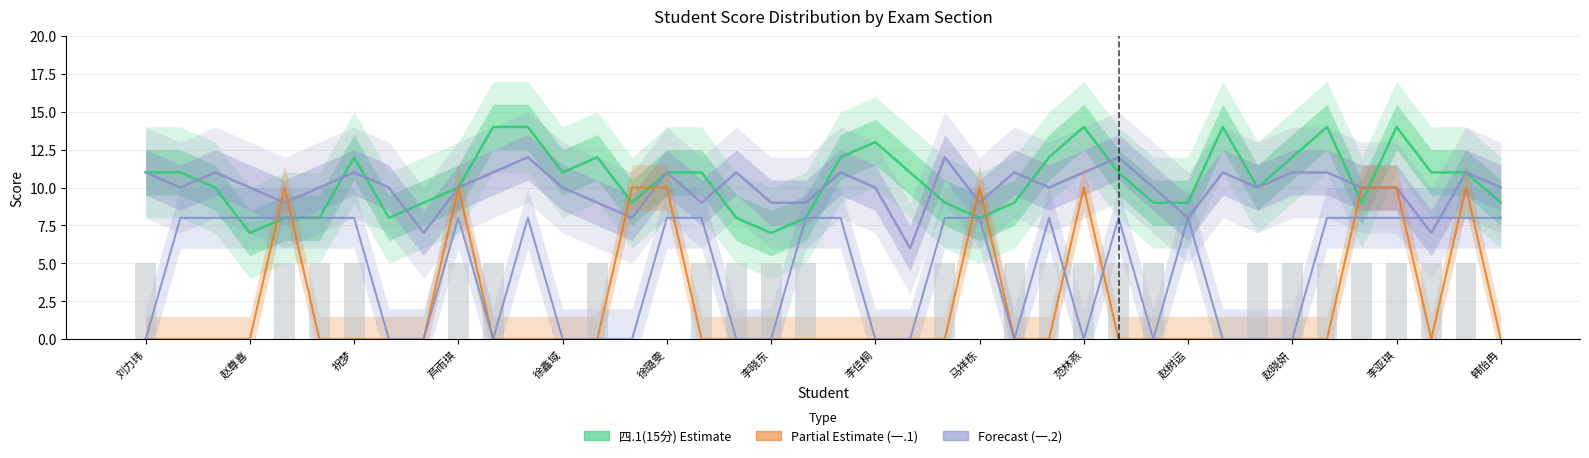

At which label does 五.1(15分) first exceed 10?

刘力玮